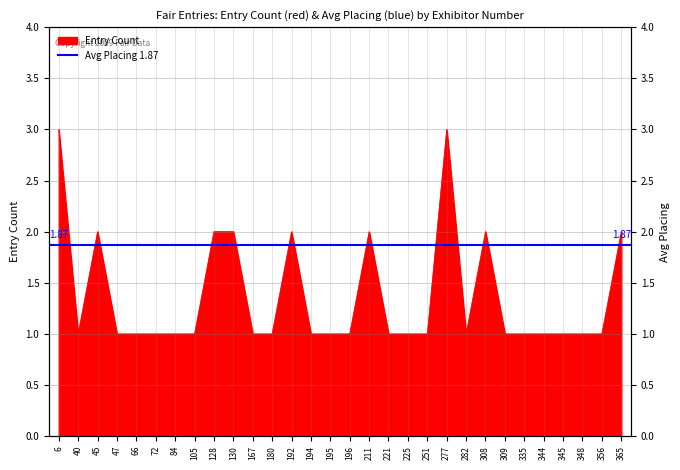

Reading right to left, list all the values displayed in this chart.

2	1	1	1	1	1	1	2	1	3	1	1	1	2	1	1	1	2	1	1	2	2	1	1	1	1	1	2	1	3